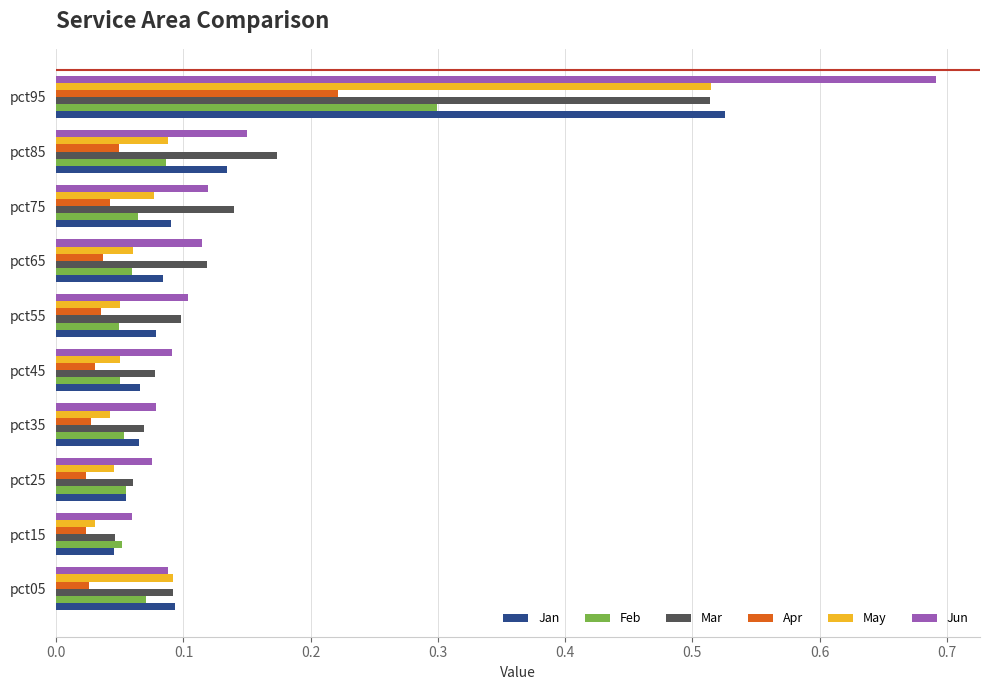

What are all the series names shown in the legend?

Jan, Feb, Mar, Apr, May, Jun